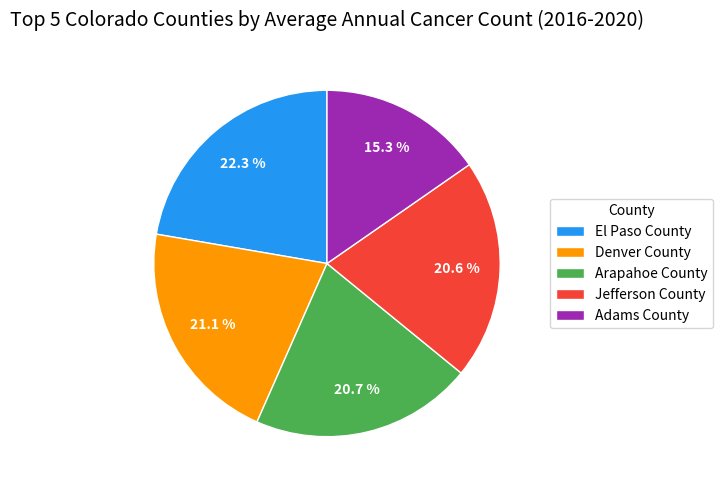

Which slice is the largest?

El Paso County